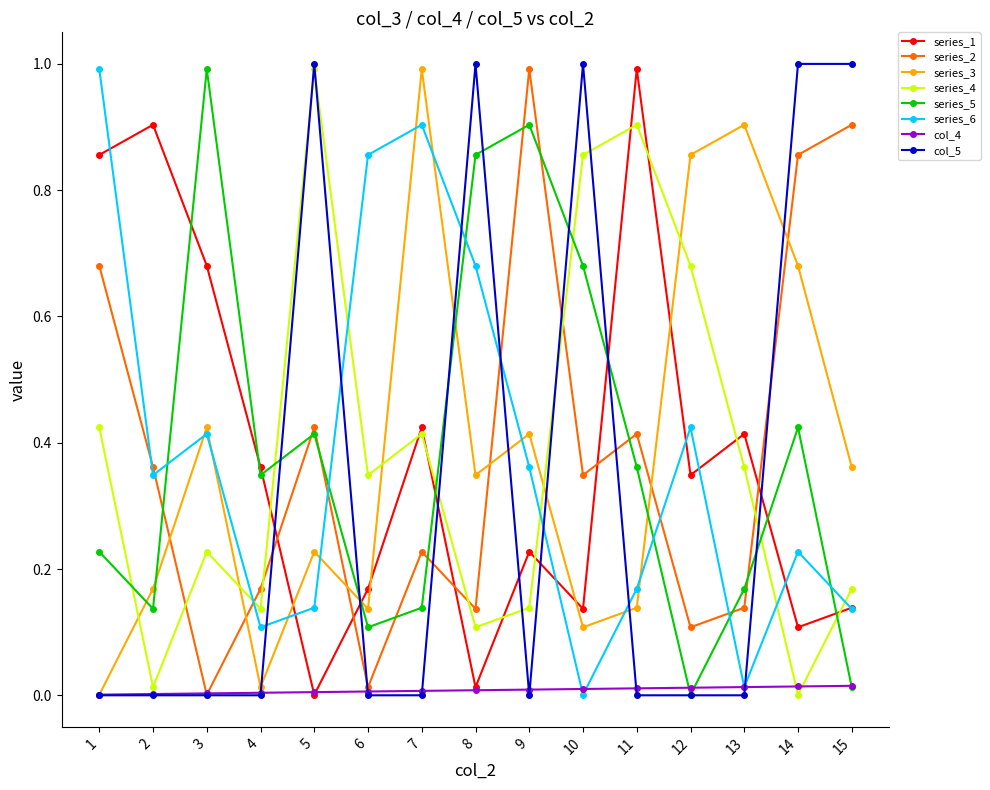

True or false: series_6 has more than 1 points higher than both neighbors.

True